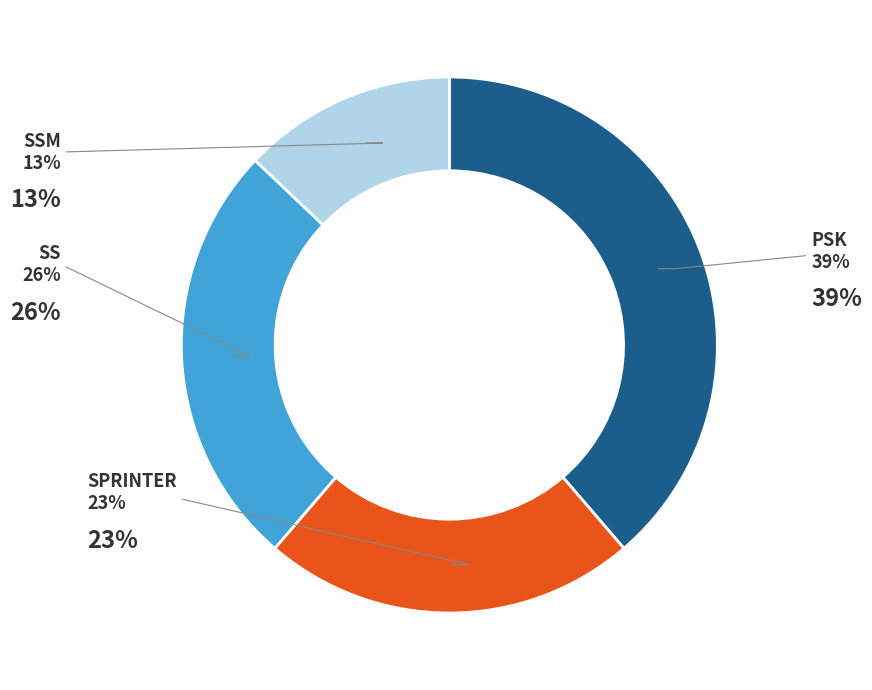

To the nearest percent, what is the difference between the largest and smallest slice percentages?

26%